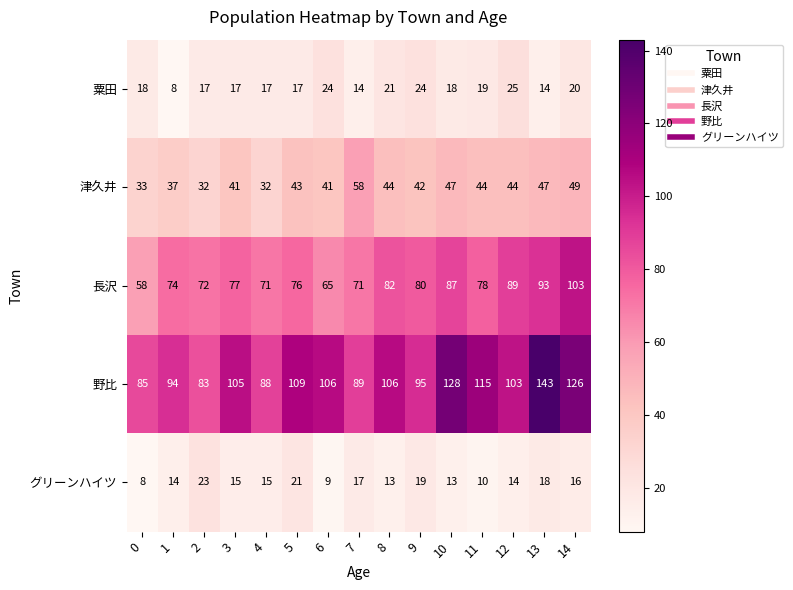

What is the minimum value for 野比?

83